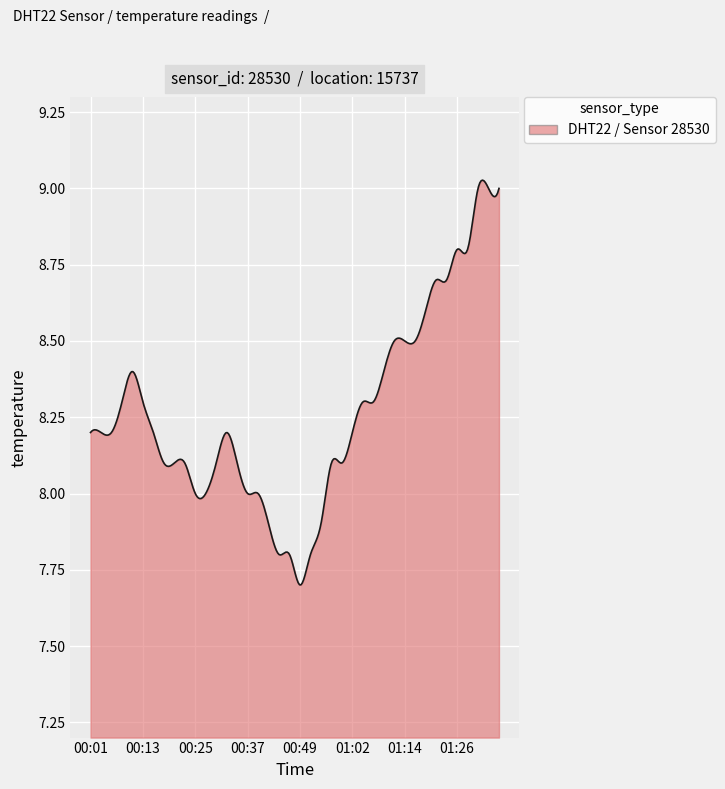

How many lines are shown in the chart?

1